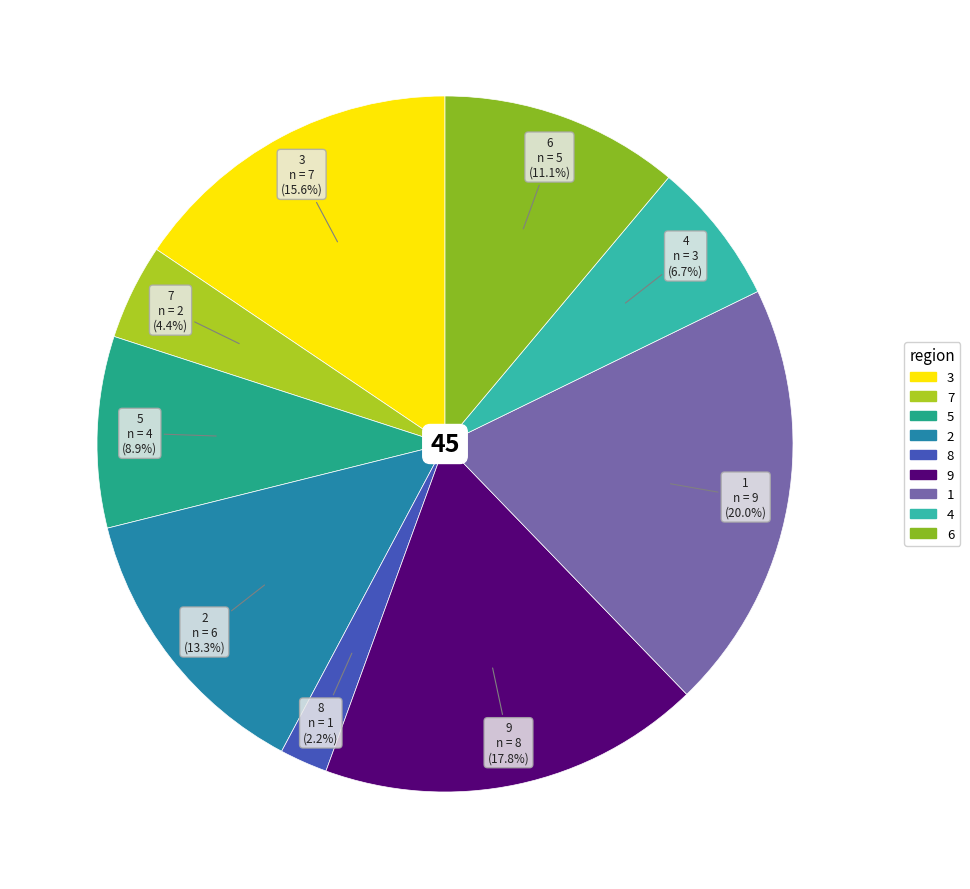

Which category has the biggest portion of the pie?

1